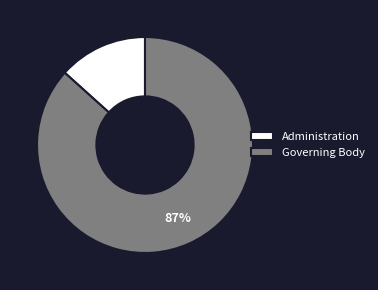

Which has a higher value, Governing Body or Administration?

Governing Body